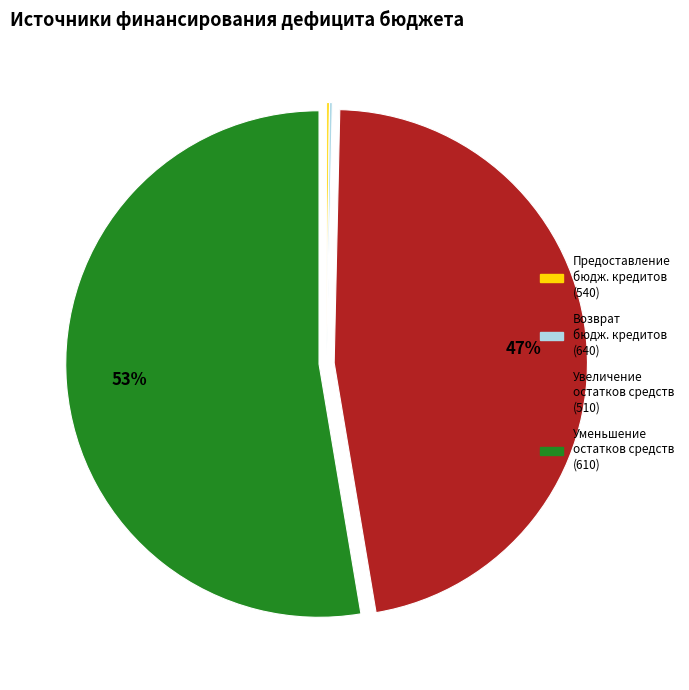

Is there a majority slice in this chart?

Yes